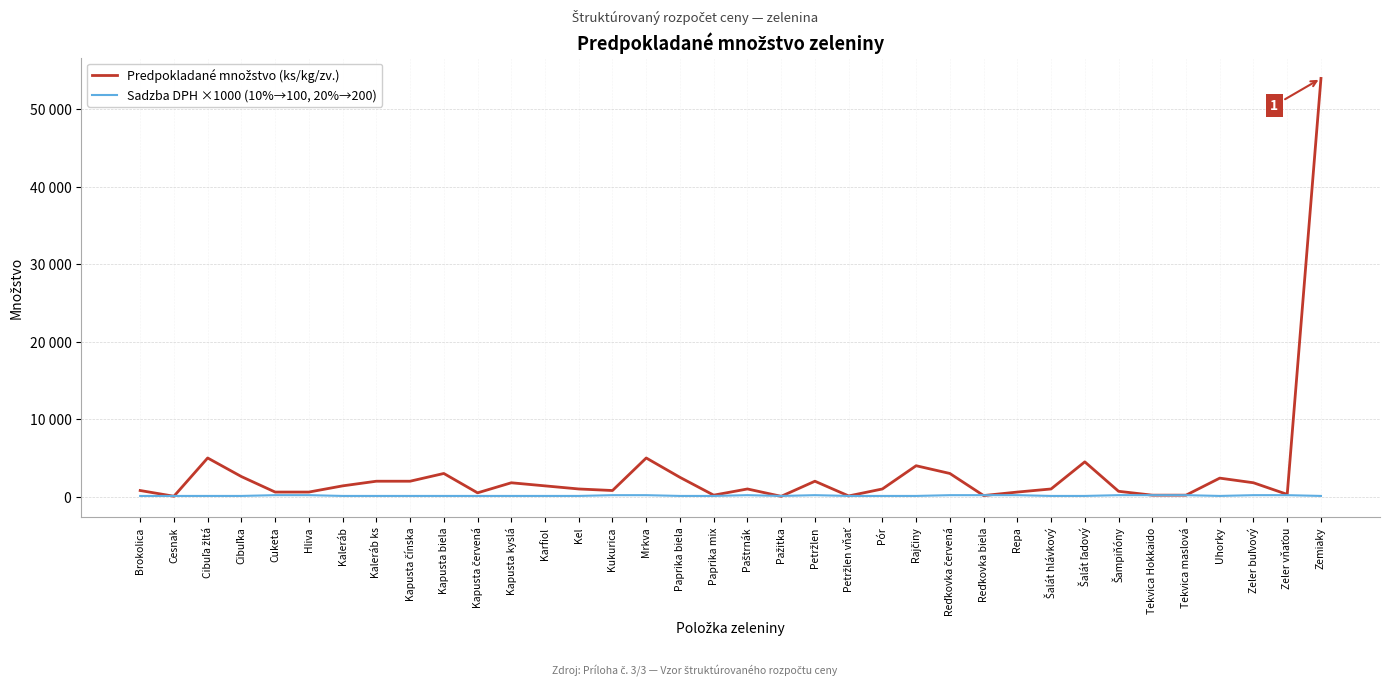

Reading right to left, transcribe all the data shown in this chart.

Predpokladané množstvo (ks/kg/zv.): Zemiaky=54000	Zeler vňaťou=300	Zeler buľvový=1800	Uhorky=2400	Tekvica maslová=200	Tekvica Hokkaido=200	Šampiňóny=700	Šalát ľadový=4500	Šalát hlávkový=1000	Repa=600	Reďkovka biela=150	Reďkovka červená=3000	Rajčiny=4000	Pór=1000	Petržlen vňať=100	Petržlen=2000	Pažitka=50	Paštrnák=1000	Paprika mix=200	Paprika biela=2500	Mrkva=5000	Kukurica=800	Kel=1000	Karfiol=1400	Kapusta kyslá=1800	Kapusta červená=500	Kapusta biela=3000	Kapusta čínska=2000	Kaleráb ks=2000	Kaleráb=1400	Hliva=600	Cuketa=600	Cibuľka=2600	Cibuľa žltá=5000	Cesnak=60	Brokolica=800
Sadzba DPH ×1000 (10%→100, 20%→200): Zemiaky=100	Zeler vňaťou=200	Zeler buľvový=200	Uhorky=100	Tekvica maslová=200	Tekvica Hokkaido=200	Šampiňóny=200	Šalát ľadový=100	Šalát hlávkový=100	Repa=200	Reďkovka biela=200	Reďkovka červená=200	Rajčiny=100	Pór=100	Petržlen vňať=100	Petržlen=200	Pažitka=100	Paštrnák=200	Paprika mix=100	Paprika biela=100	Mrkva=200	Kukurica=200	Kel=100	Karfiol=100	Kapusta kyslá=100	Kapusta červená=100	Kapusta biela=100	Kapusta čínska=100	Kaleráb ks=100	Kaleráb=100	Hliva=200	Cuketa=200	Cibuľka=100	Cibuľa žltá=100	Cesnak=100	Brokolica=100